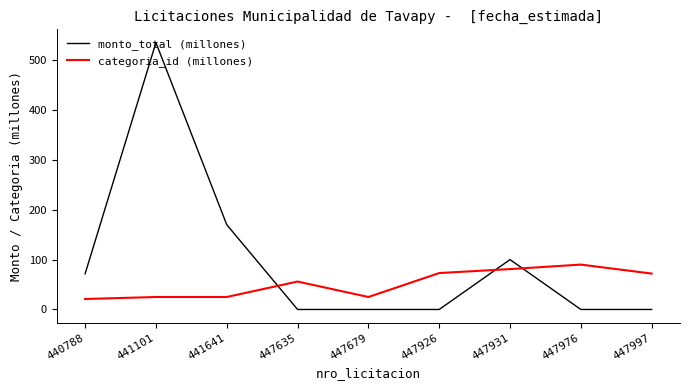

Rank the series by their average value, from highest to lowest.

monto_total (millones), categoria_id (millones)